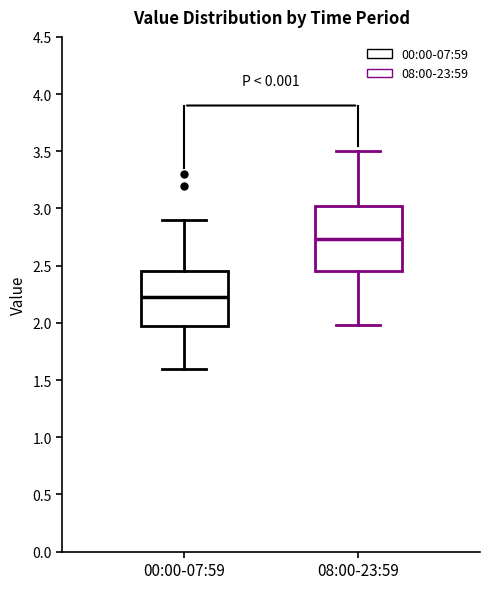

Reading left to right, transcribe this box plot: for each box, give where its median line is, the range the box spans, and where its two whiskers end, as read against the y-axis. The values are not printed on the chart, so give them approximately, as read against the axis.

00:00-07:59: median 2.25, box 1.95 to 2.45, whiskers 1.60 to 2.90
08:00-23:59: median 2.75, box 2.45 to 3.05, whiskers 2.00 to 3.50